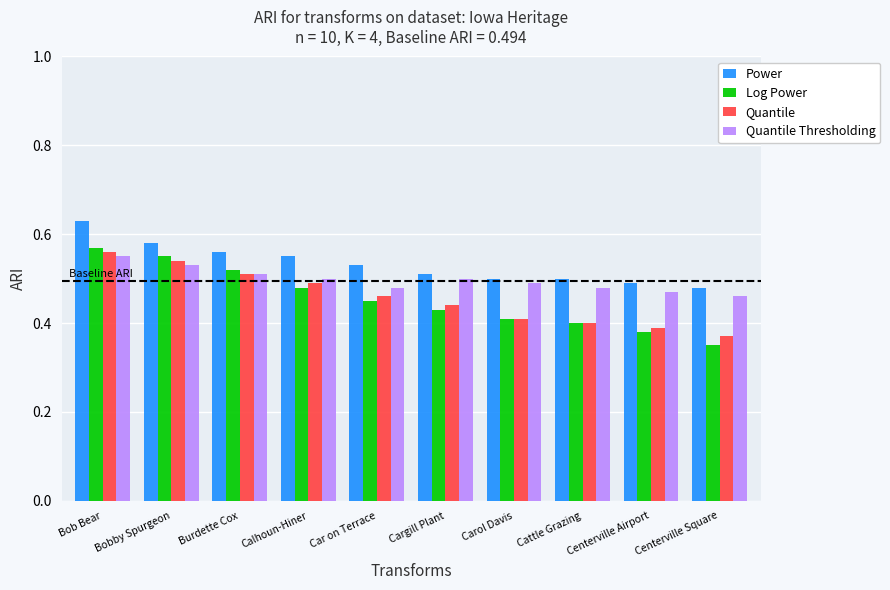

At Centerville Airport, list the series in order from smallest to largest.

Log Power, Quantile, Quantile Thresholding, Power